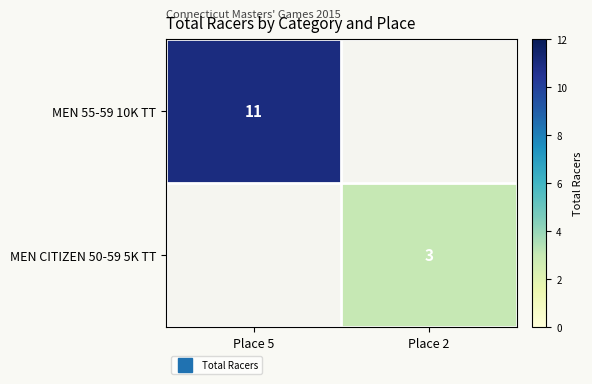

Between Place 2 and Place 5, which is larger?

Place 5